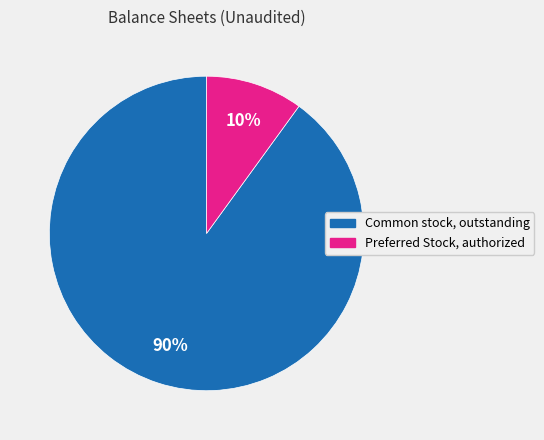

Which category accounts for the majority?

Common stock, outstanding